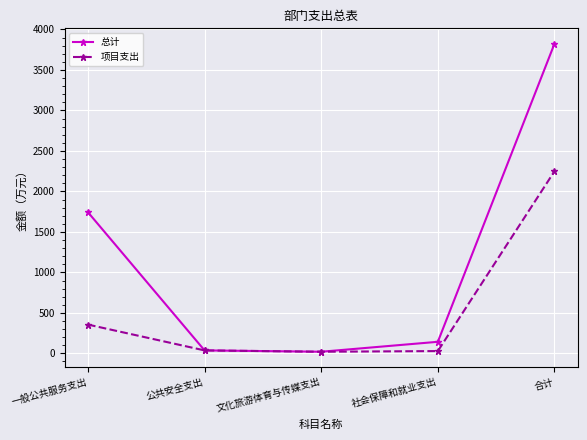

At which label is 总计 closest to 1922?

一般公共服务支出